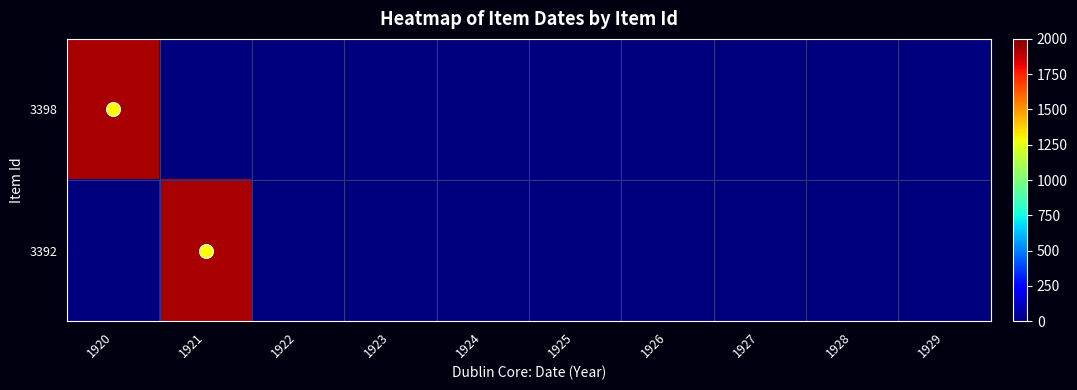

Rank the series by their maximum value, from lowest to highest.

3392, 3398